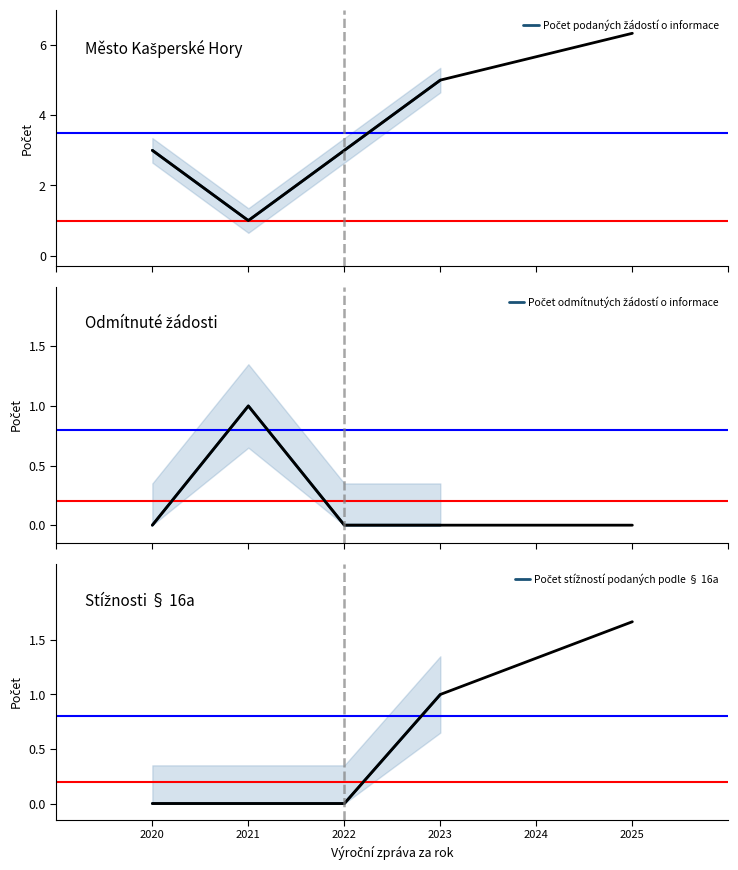

The value of Počet podaných žádostí o informace at 2020 is 5. True or false?

False